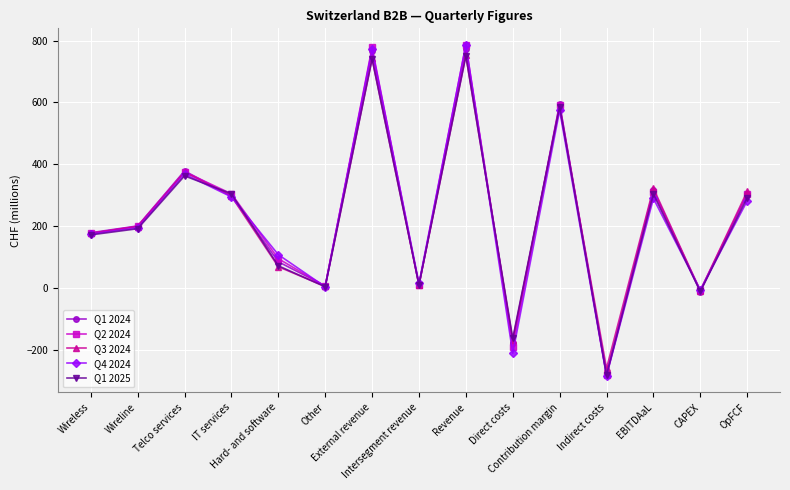

True or false: Q1 2025 has more than 0 interior local peaks.

True